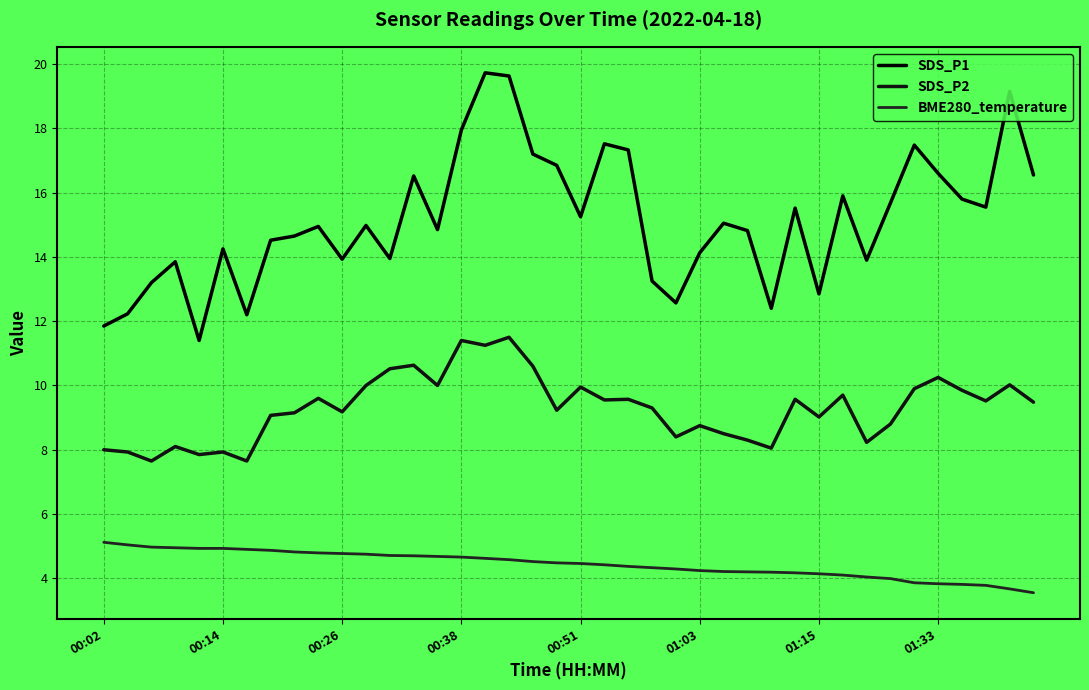

In SDS_P2, how many points are lower than both neighbors (excluding endpoints)?

13